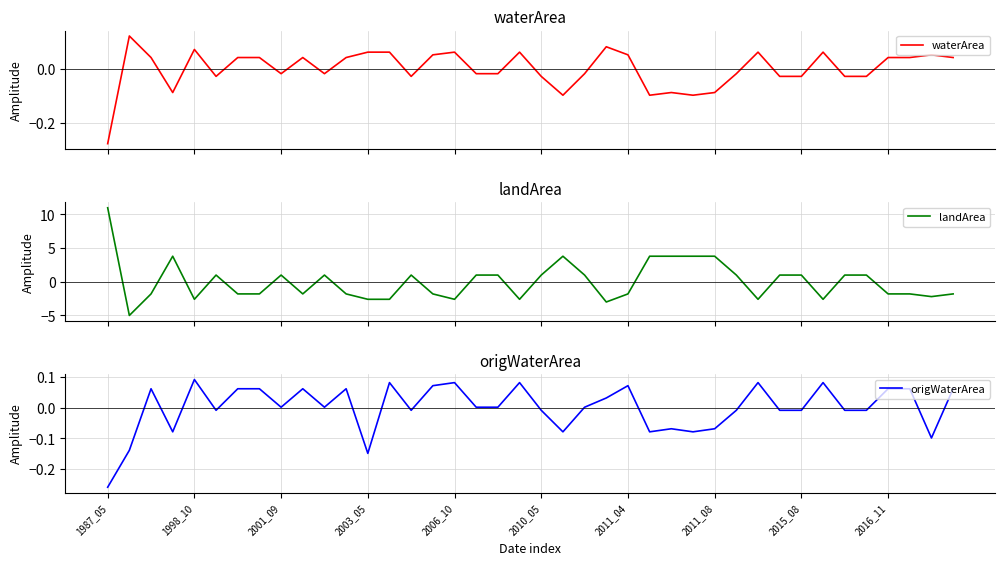

In origWaterArea, how many points are higher than both neighbors (excluding endpoints)?

11